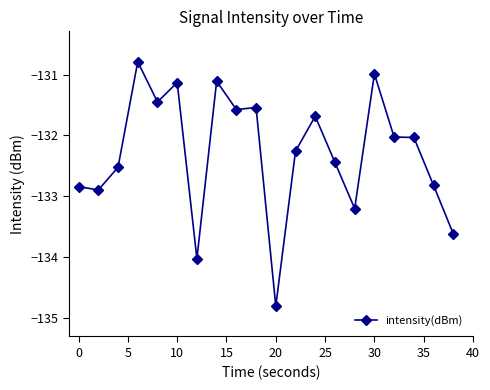

How many lines are shown in the chart?

1